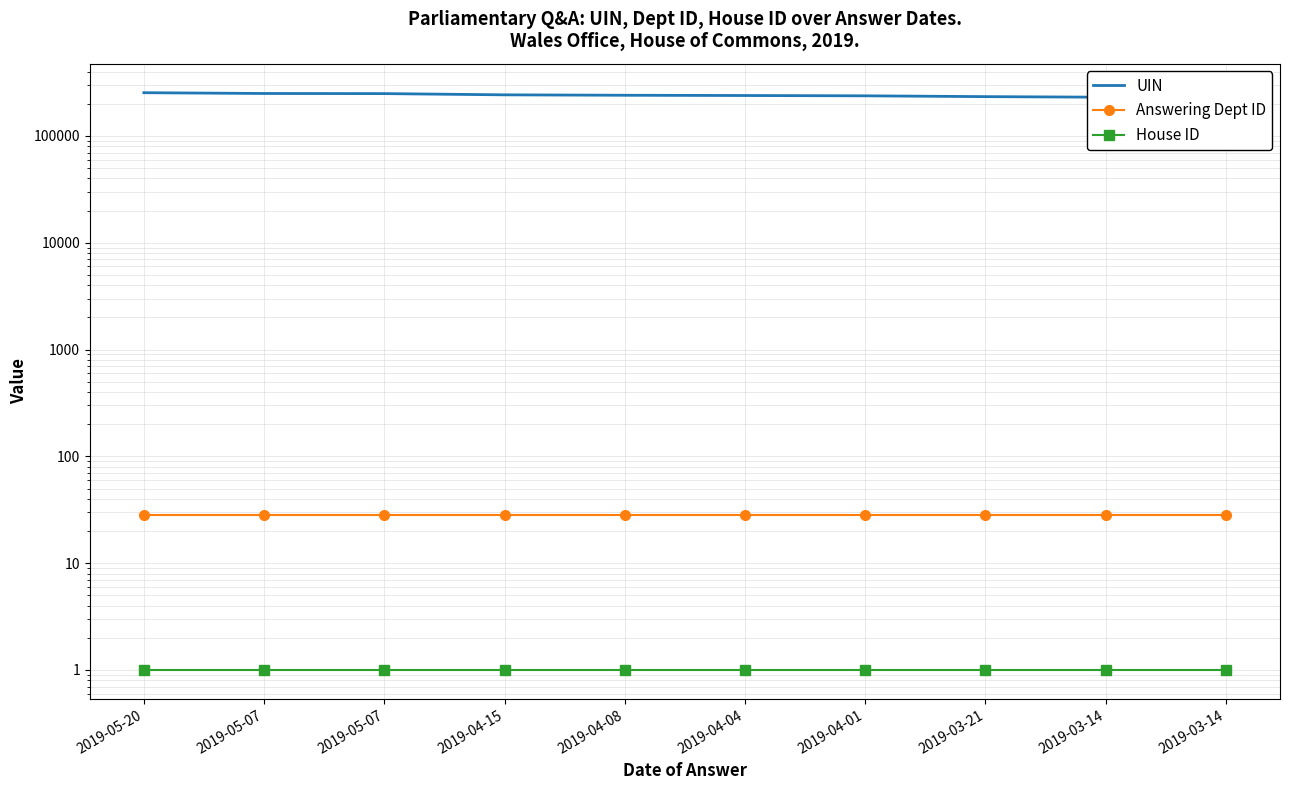

What is the label of the 2nd point from the right?

2019-03-14